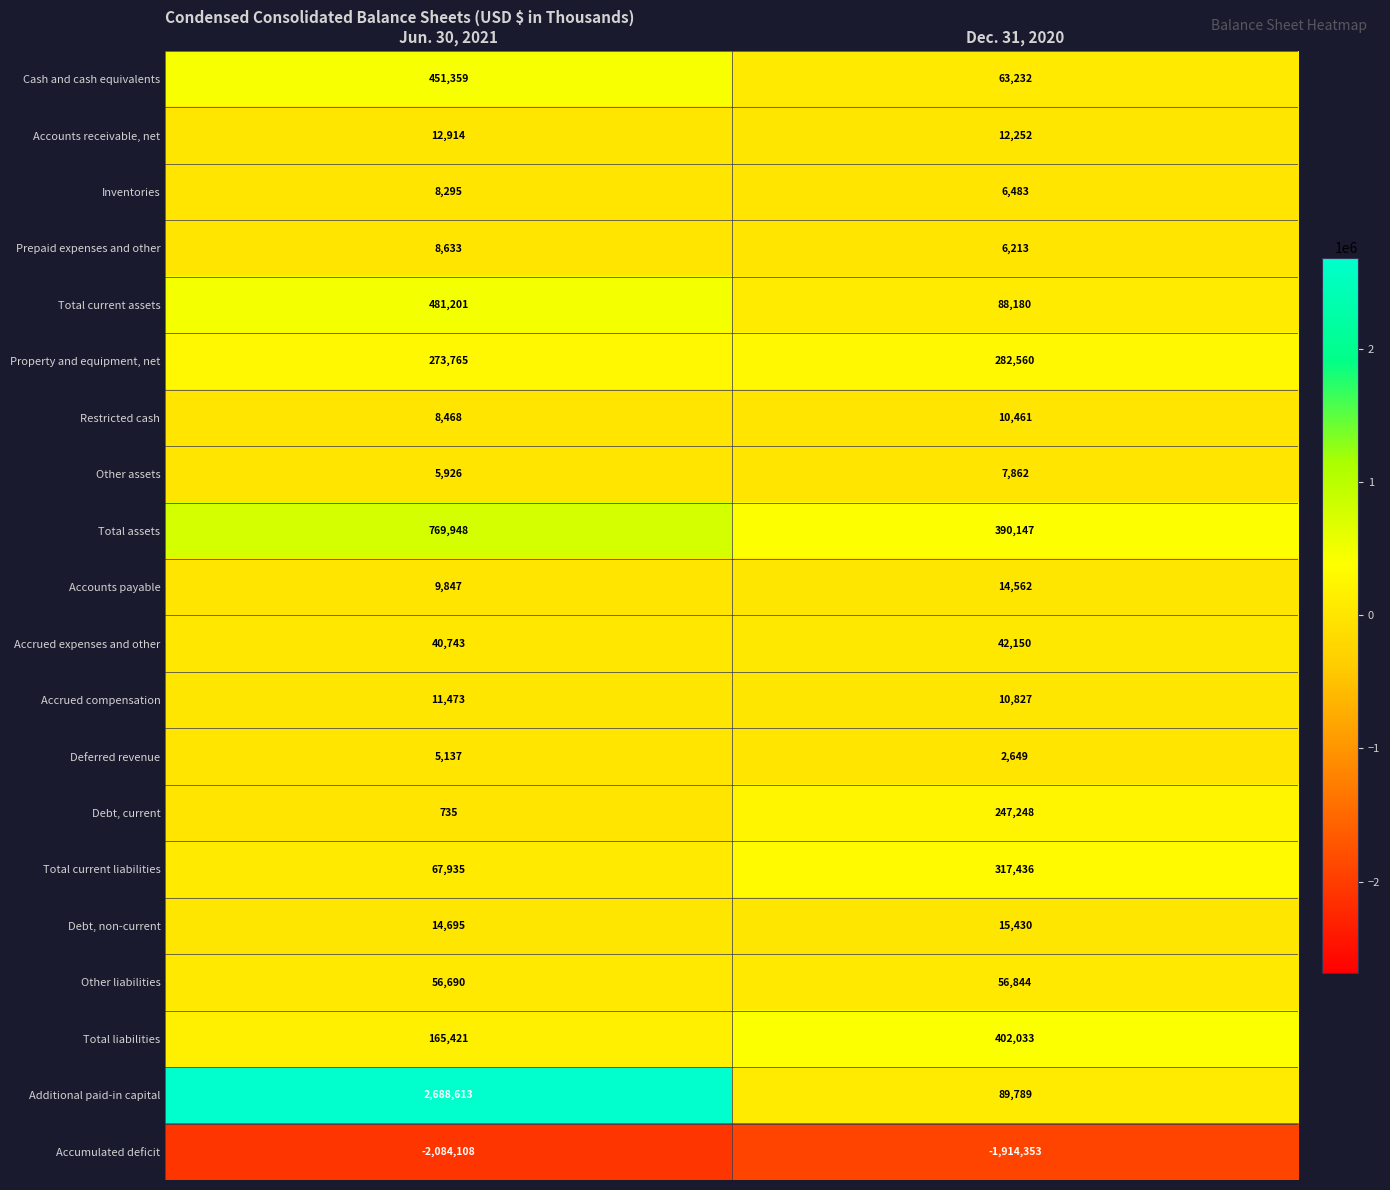

What is the sum of the Total assets values at Jun. 30, 2021 and Dec. 31, 2020?

1160095